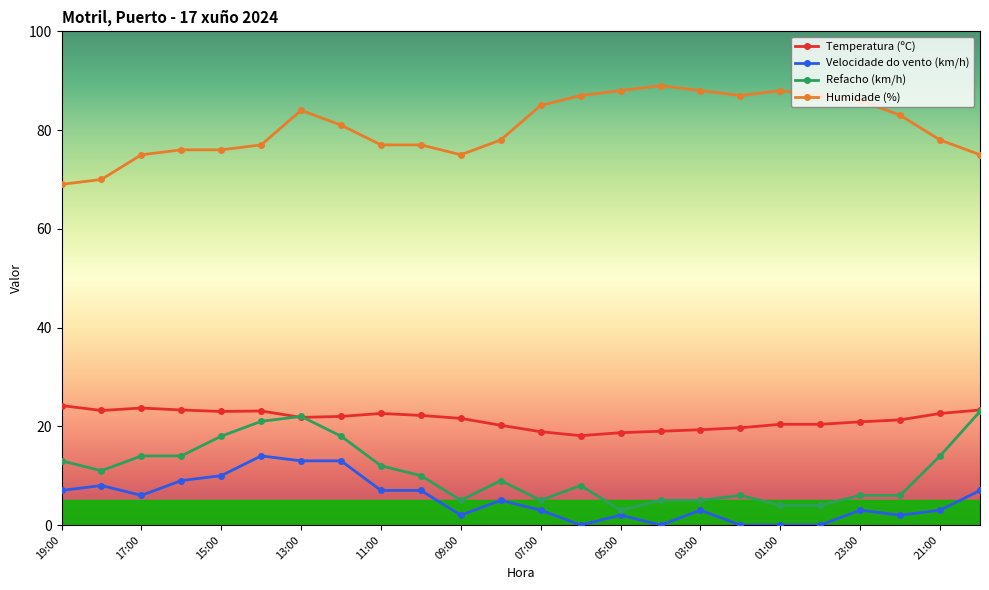

How many lines are shown in the chart?

4